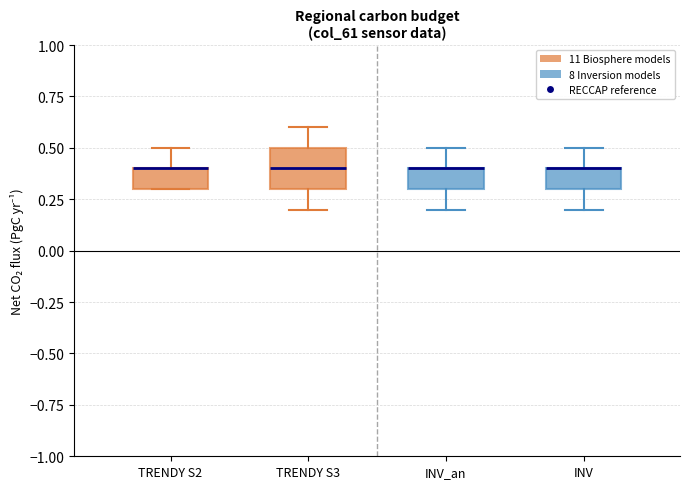

Where does the upper whisker of the box for INV end on the y-axis? The values are not printed on the chart, so give them approximately, as read against the axis.

0.5